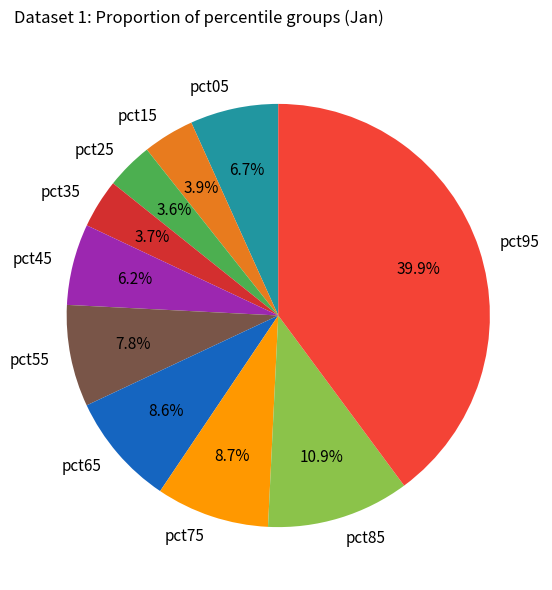

What percentage do pct35 and pct45 together represent?

9.9%